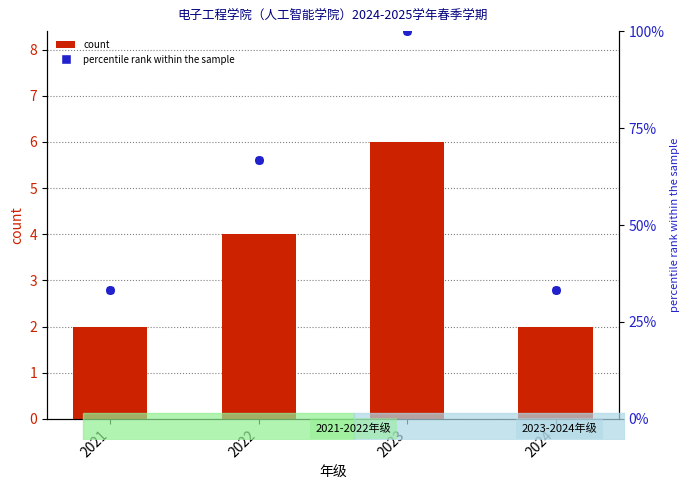

Which series has the largest Y range (max minus min)?

percentile rank within the sample